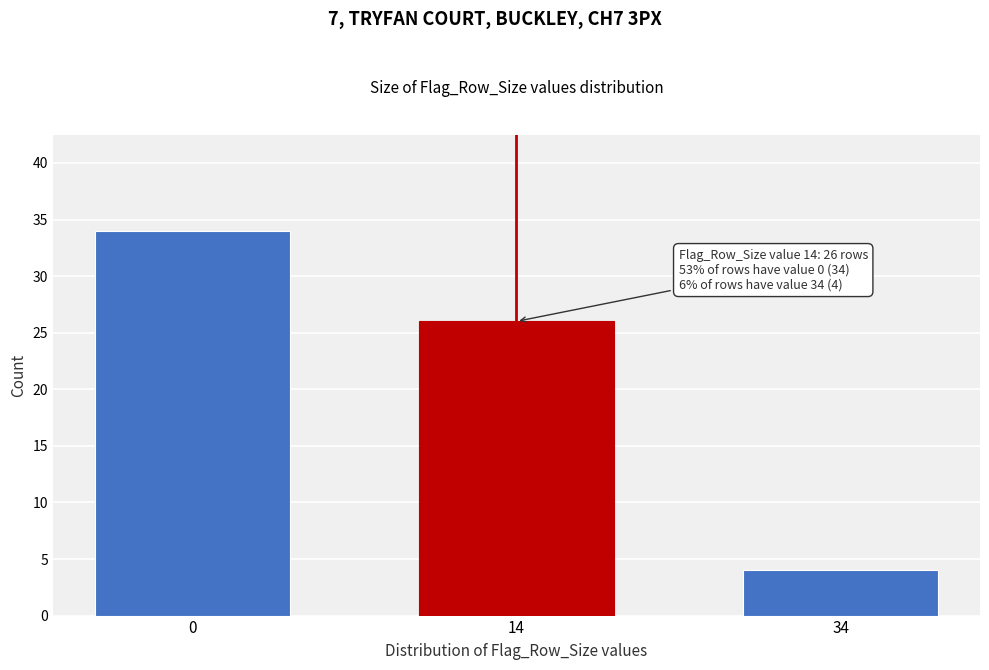

Reading left to right, what are all the values shown in this chart?

34	26	4